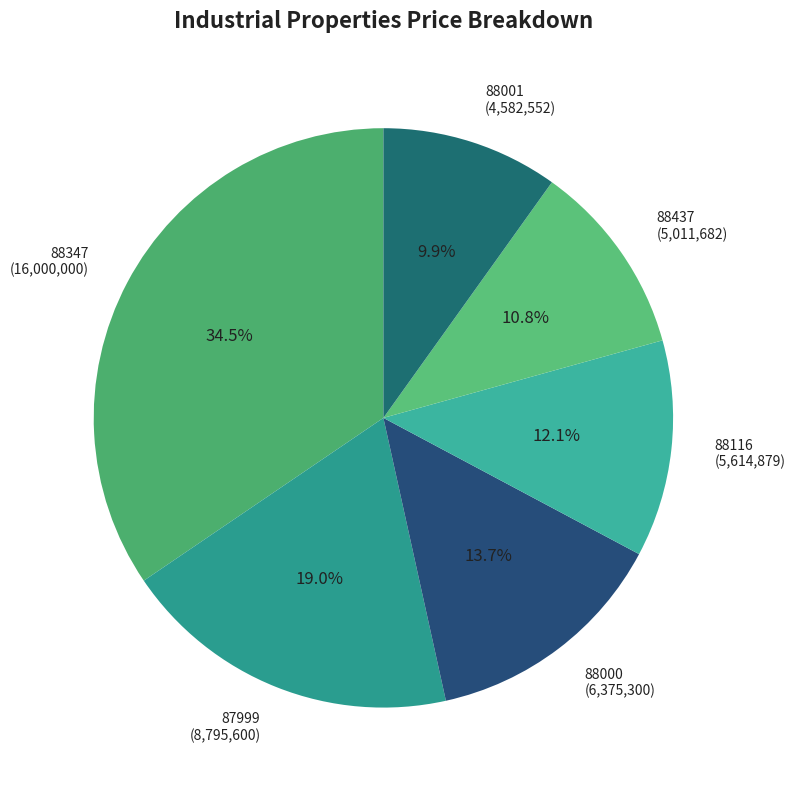

To the nearest percent, what is the difference between the largest and smallest slice percentages?

25%